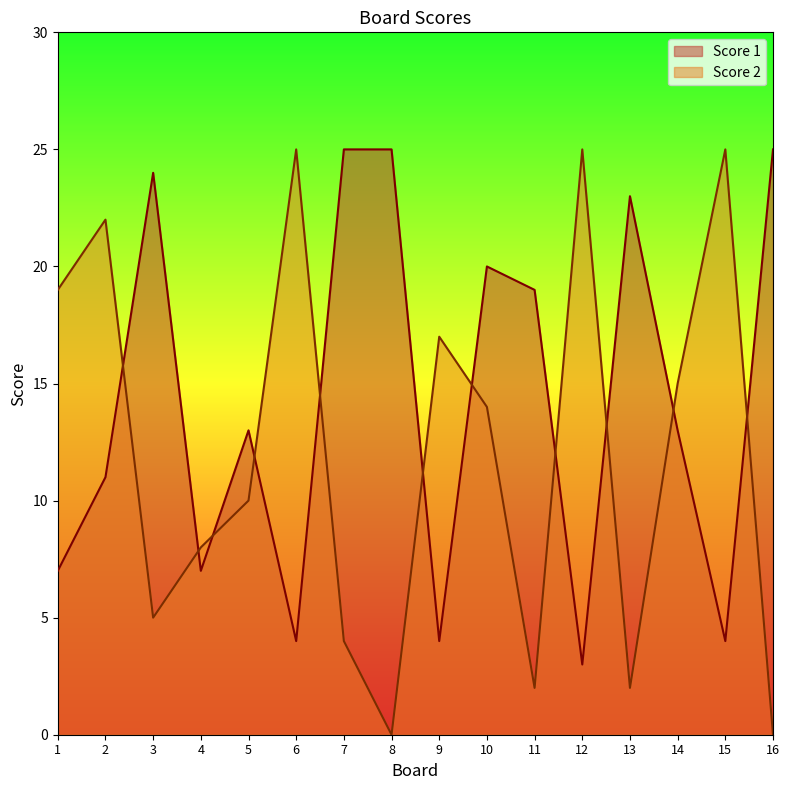

Where is the first local minimum for Score 2?

3